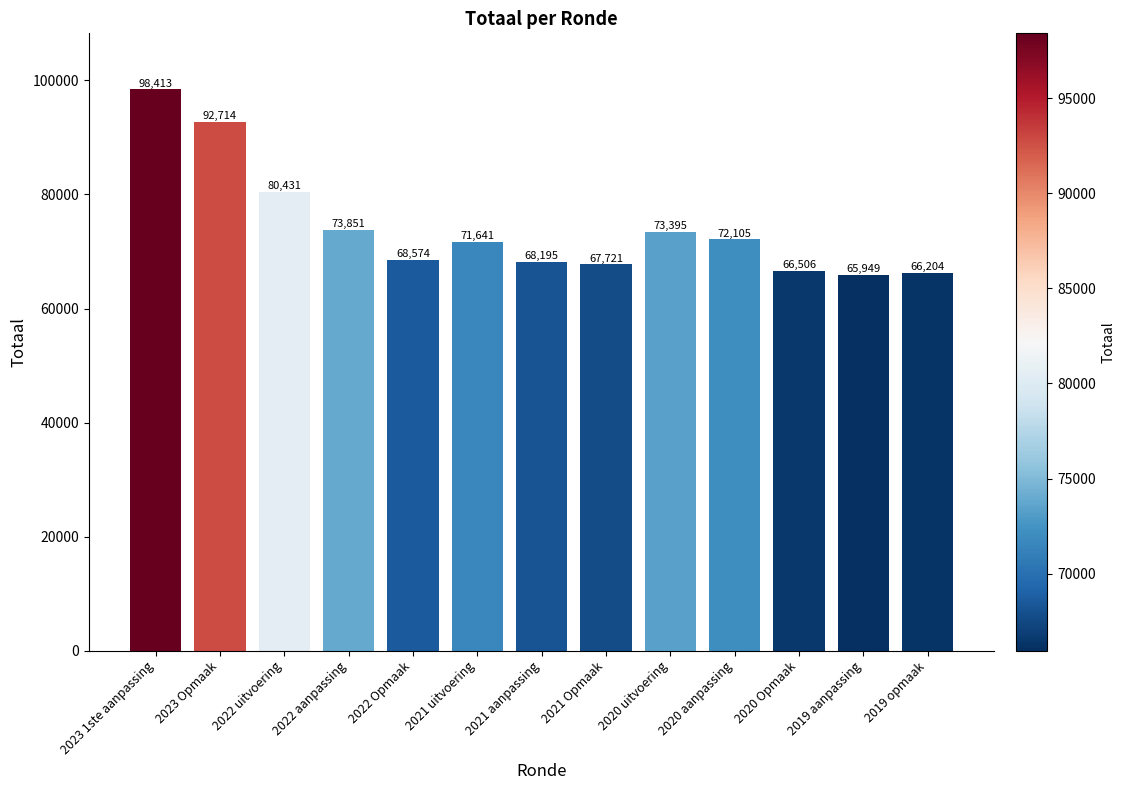

List the labels in order of value, smallest first.

2019 aanpassing, 2019 opmaak, 2020 Opmaak, 2021 Opmaak, 2021 aanpassing, 2022 Opmaak, 2021 uitvoering, 2020 aanpassing, 2020 uitvoering, 2022 aanpassing, 2022 uitvoering, 2023 Opmaak, 2023 1ste aanpassing